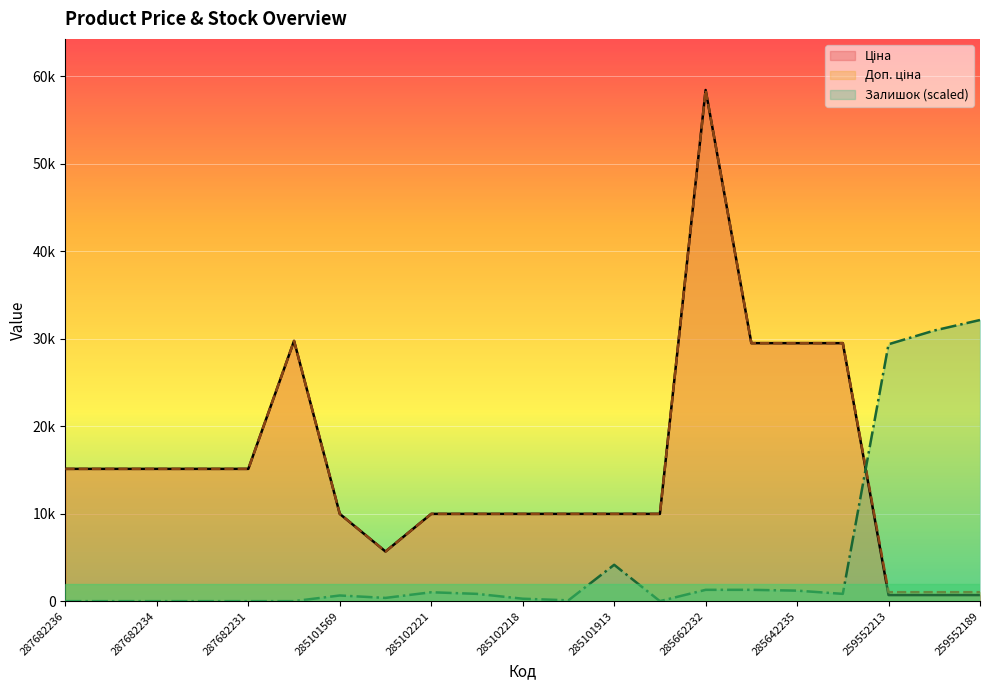

The Ціна series shows 6303.6 at 285642235. True or false?

False